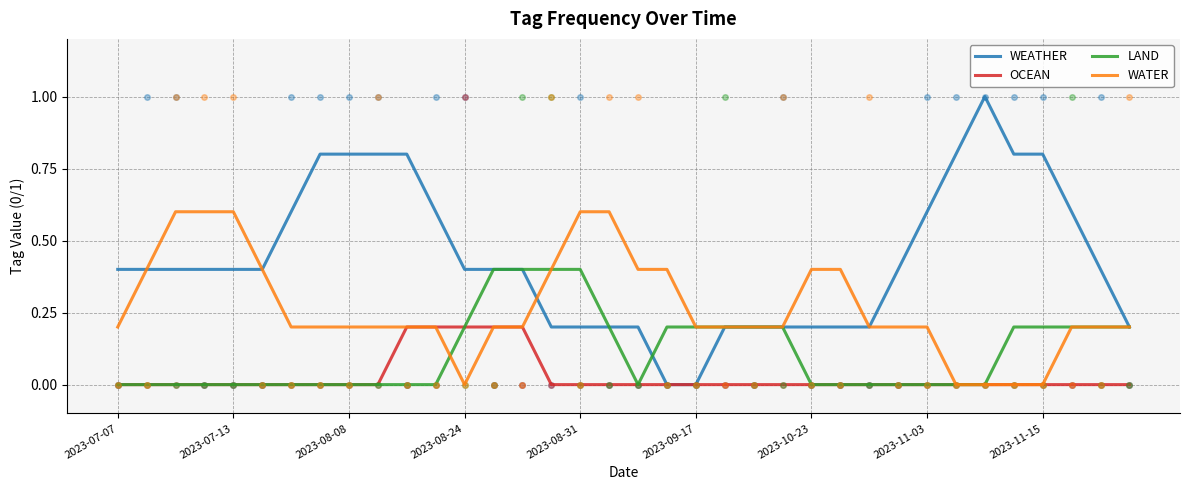

True or false: WATER and OCEAN intersect in this chart.

False